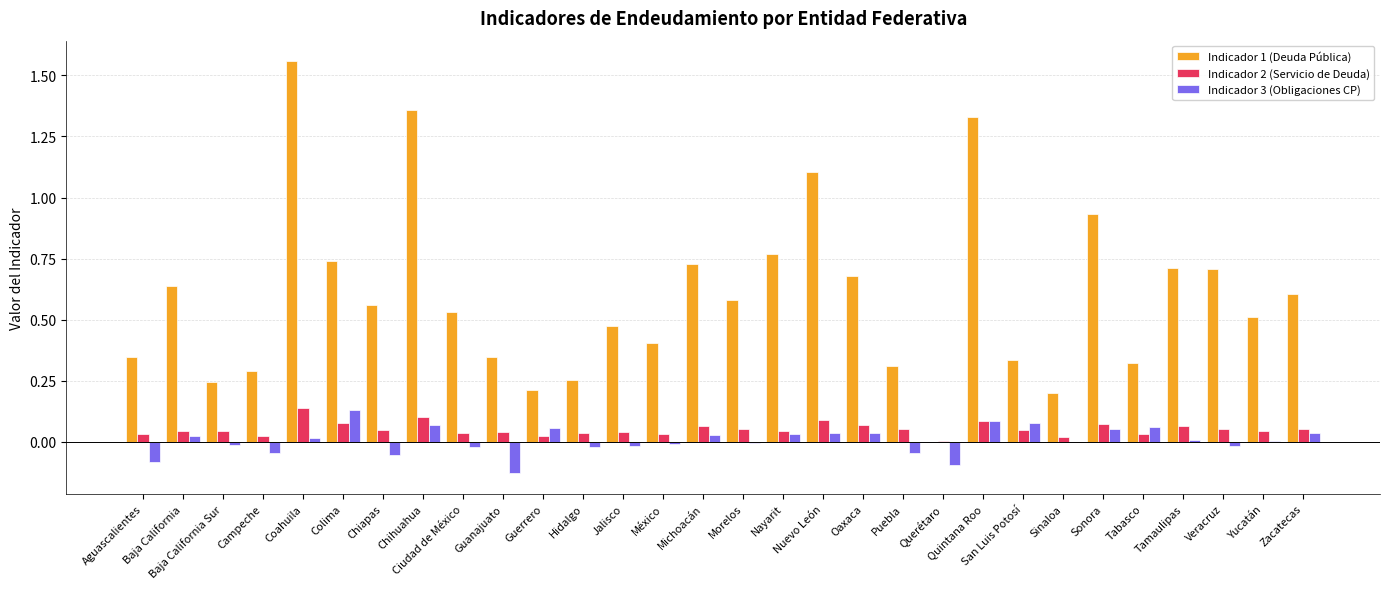

Which series has the largest total across all categories?

Indicador 1 (Deuda Pública)